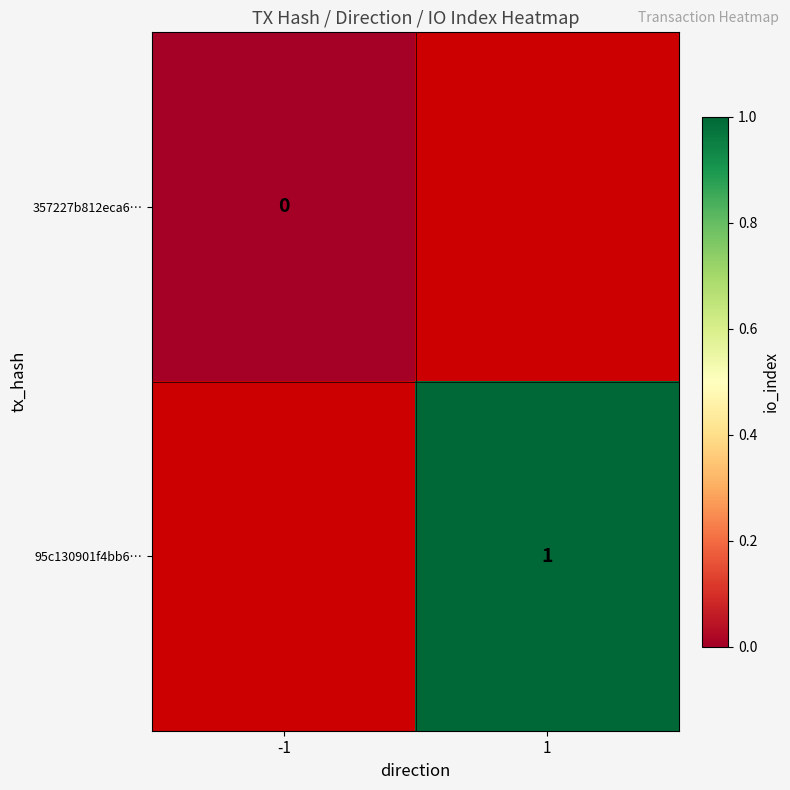

The 95c130901f4bb6… series shows 2 at 1. True or false?

False